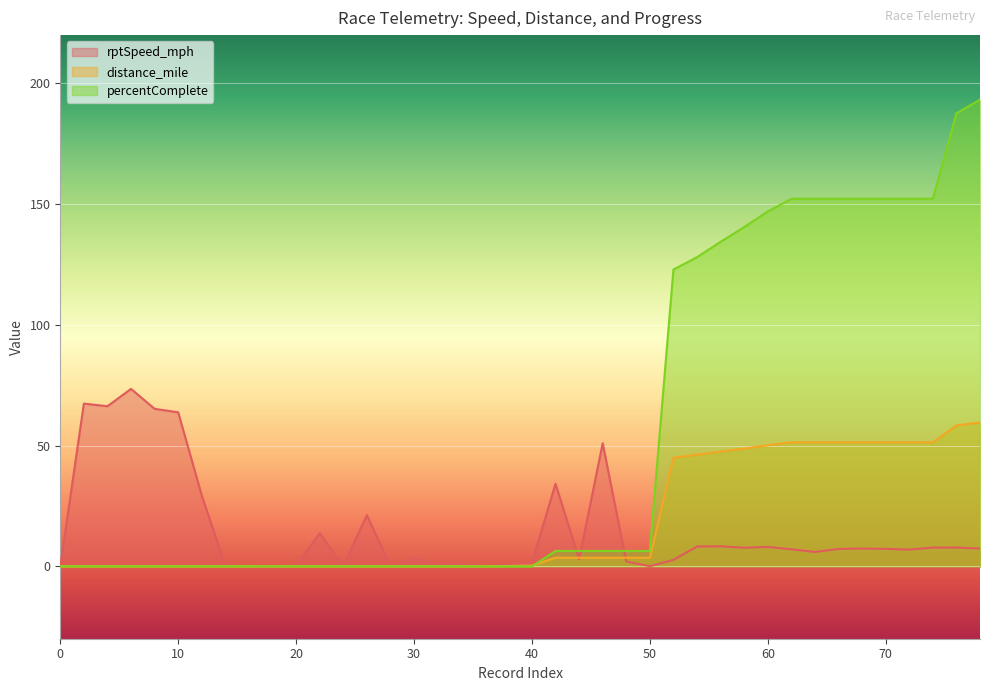

How many lines are shown in the chart?

3